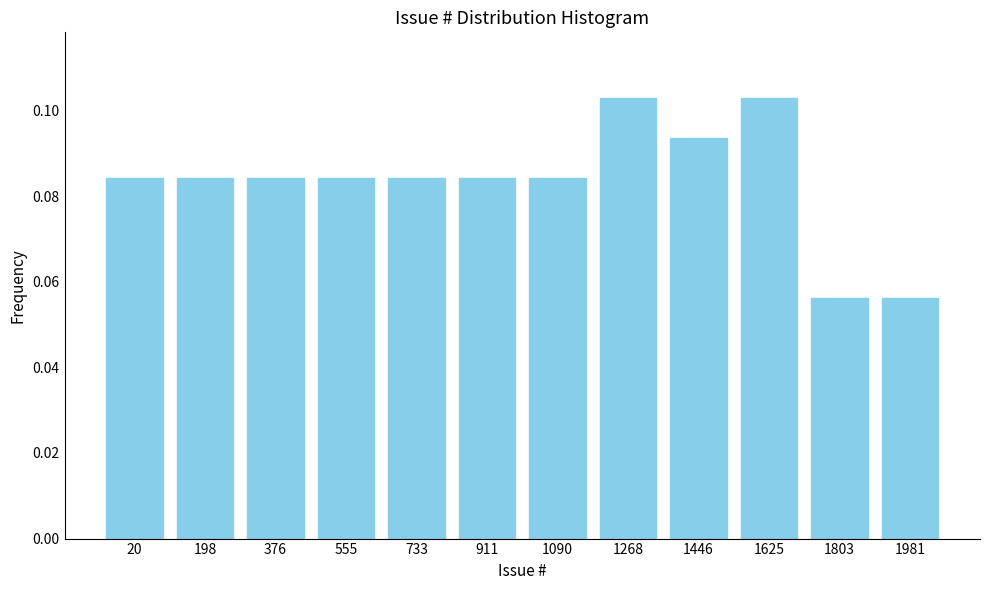

The value at 733 is 0.0. True or false?

False